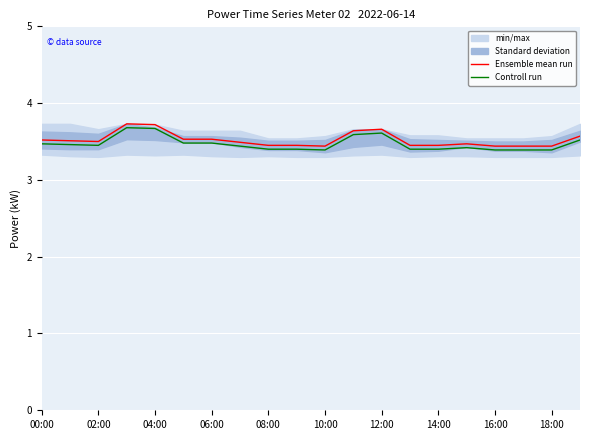

In Ensemble mean run, how many points are higher than both neighbors (excluding endpoints)?

3